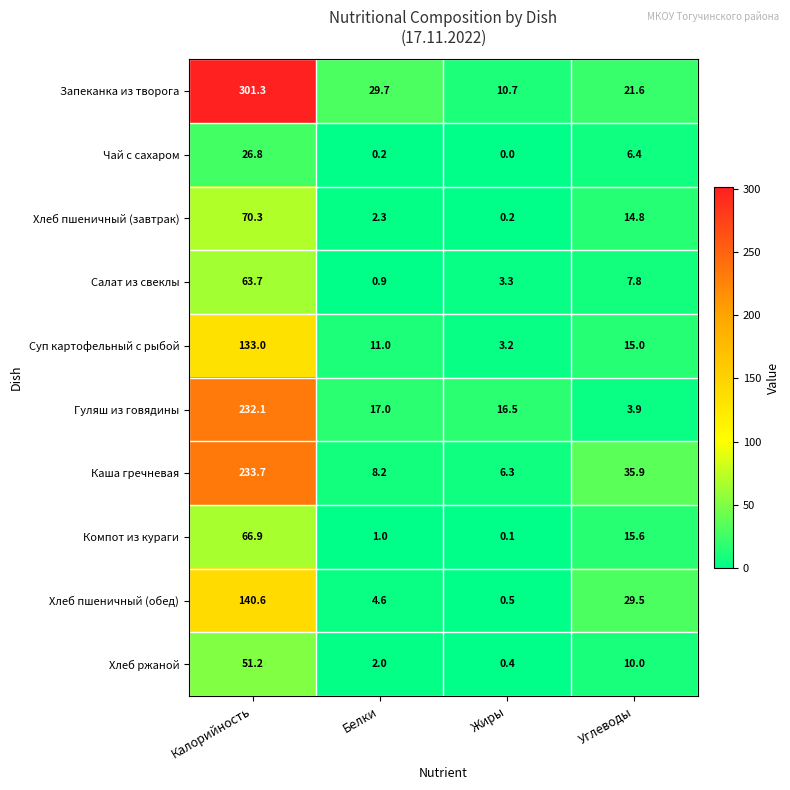

Is it true that Компот из кураги equals 27.4 at Углеводы?

False